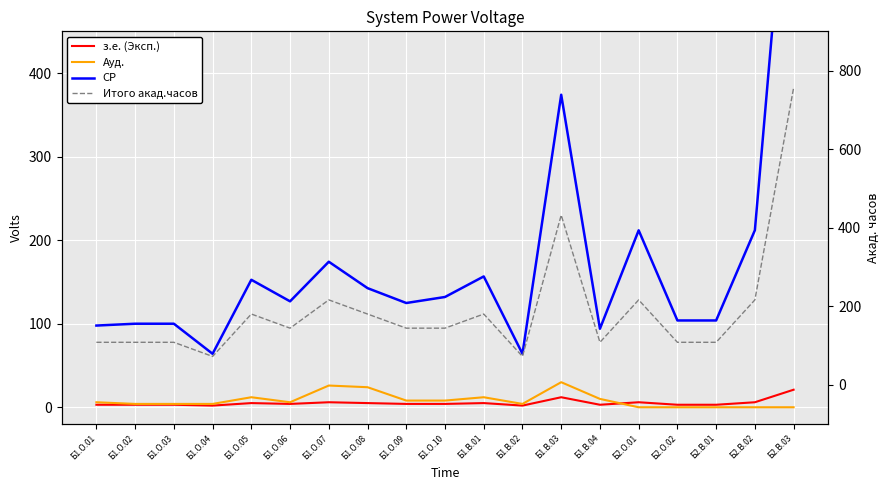

Which has a higher value, Б1.О.06 or Б1.В.03?

Б1.В.03